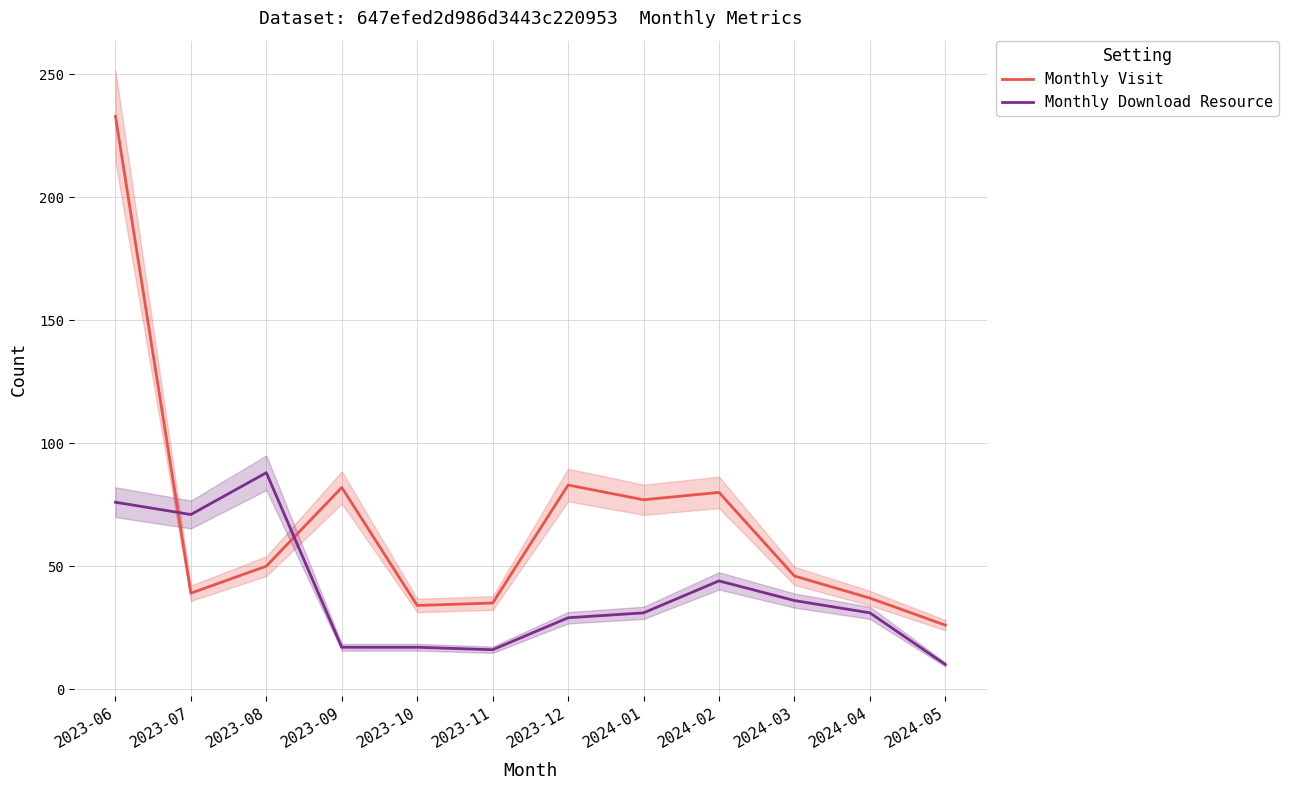

At how many categories does at least one series exceed 215?

1